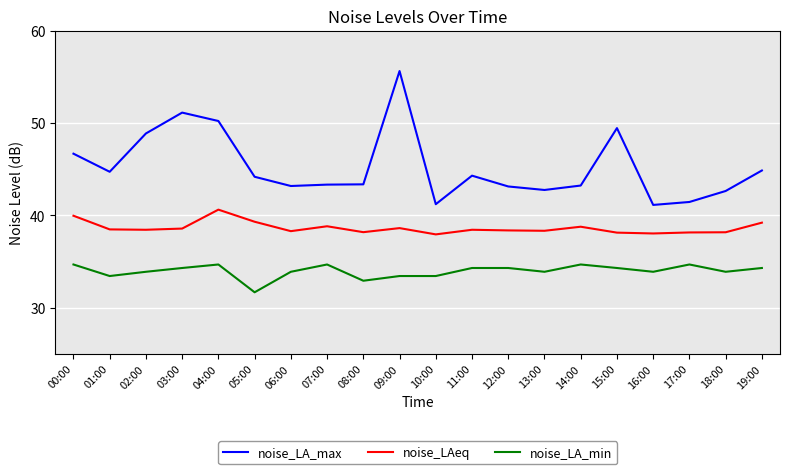

List the series in order of their peak value, highest first.

noise_LA_max, noise_LAeq, noise_LA_min